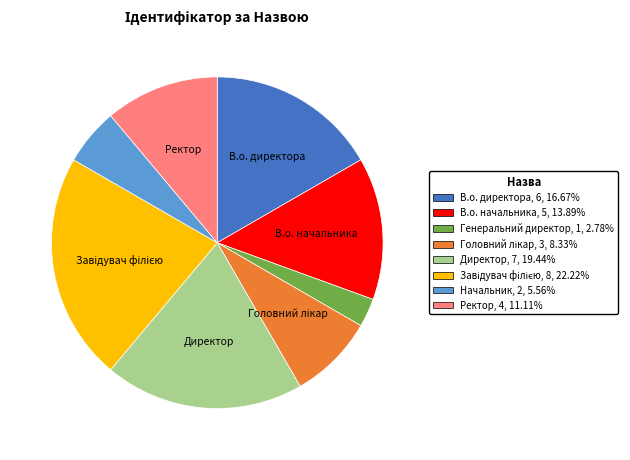

Approximately how many times larger is the value at В.о. директора compared to В.о. начальника?

1.2